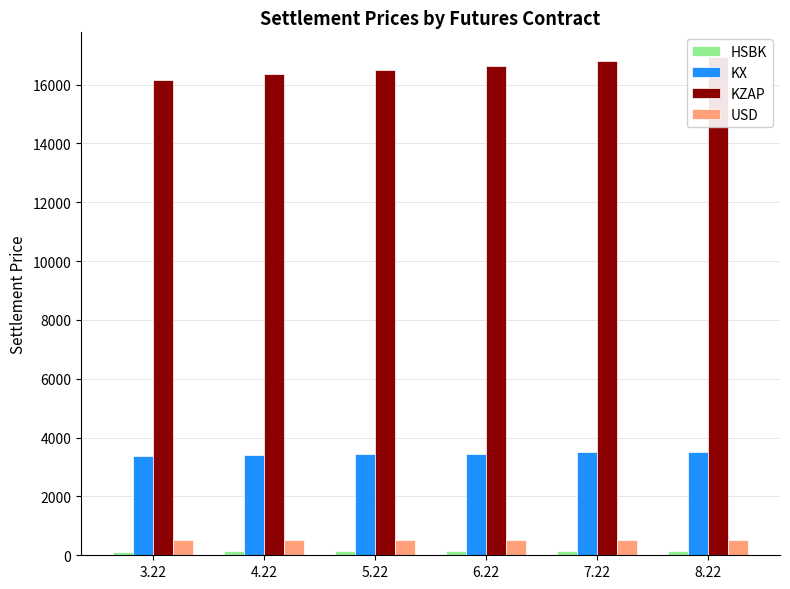

At 5.22, list the series in order from smallest to largest.

HSBK, USD, KX, KZAP